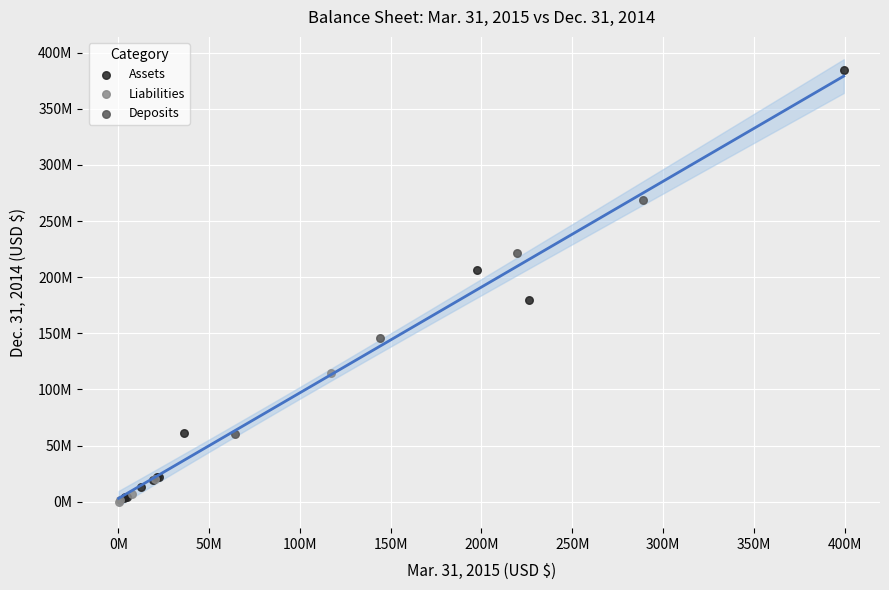

What are all the series names shown in the legend?

Liabilities, Assets, Deposits